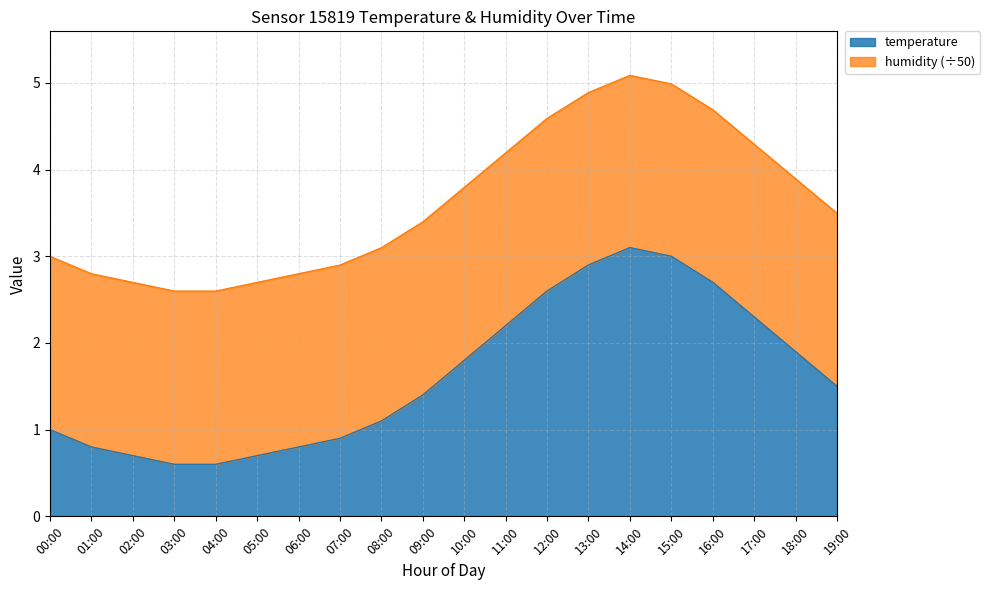

What is the difference between the humidity values at 17:00 and 15:00?

0.7